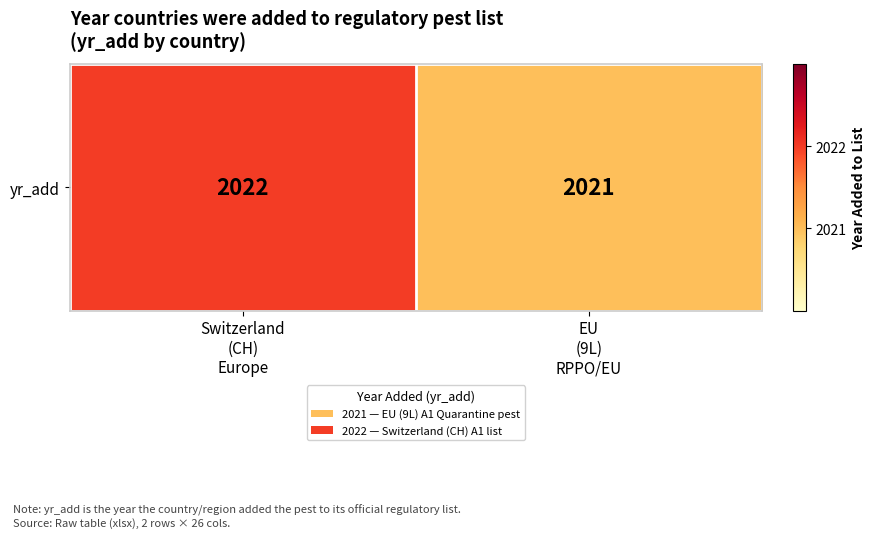

How many values are below 2022?

1